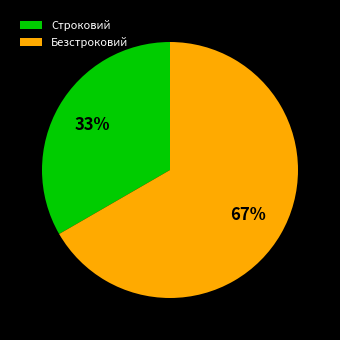

Do Строковий and Безстроковий together represent more than half of the pie?

Yes